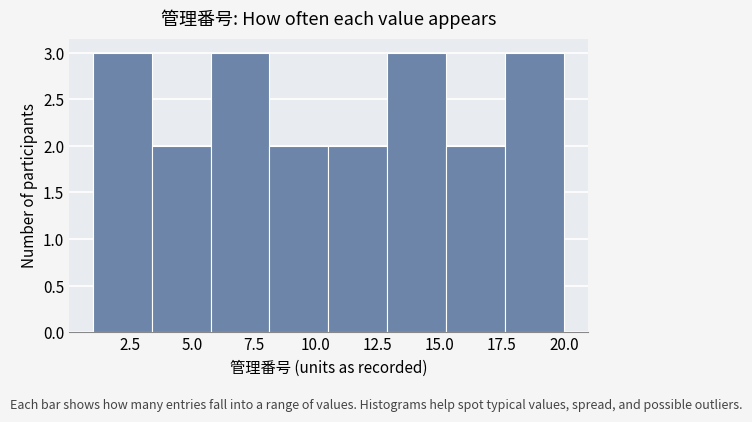

How tall is the bar that spans 15.5 to 17.5 on the x-axis? Neither the bar edges nor the heights are printed on the chart, so give them approximately, as read against the axes.

2